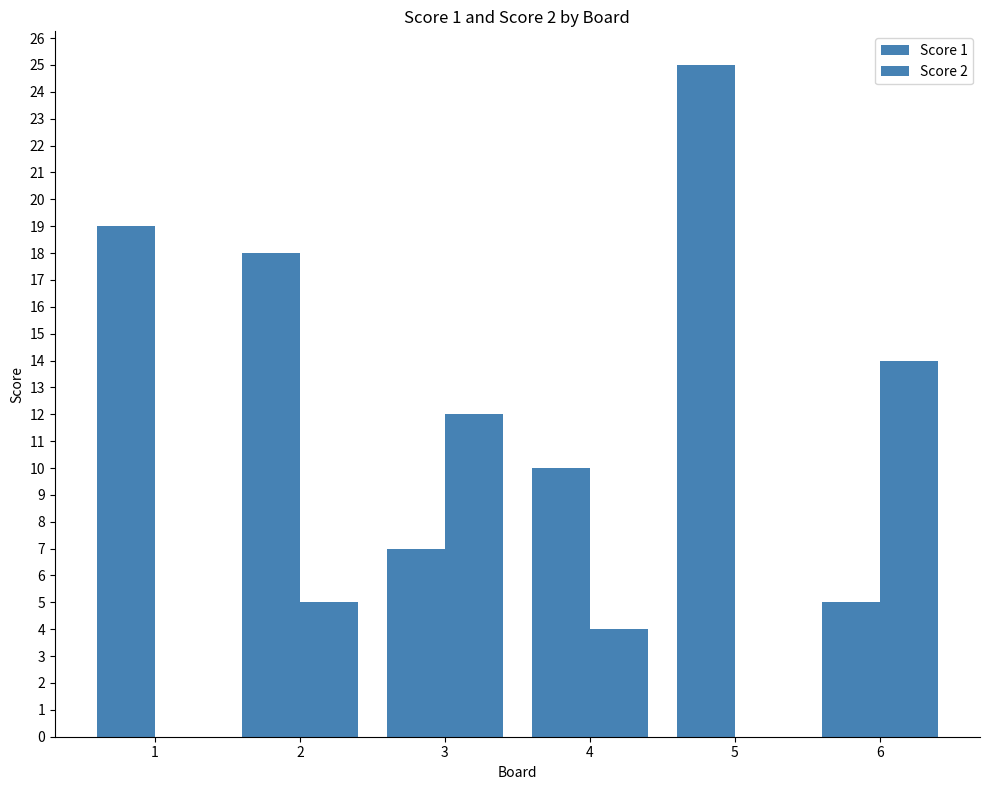

Count the number of categories in the chart.

6